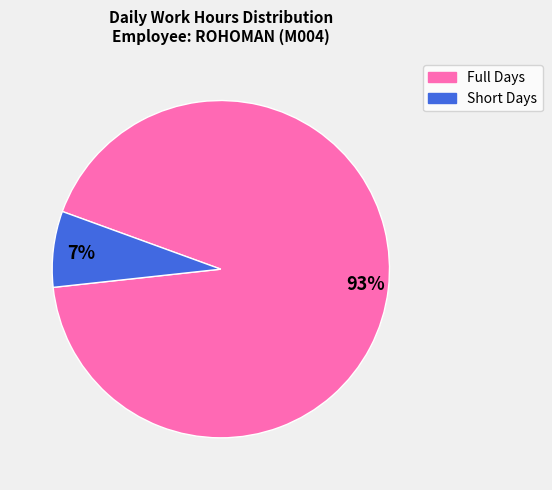

True or false: 93% accounts for 99% of the total.

False